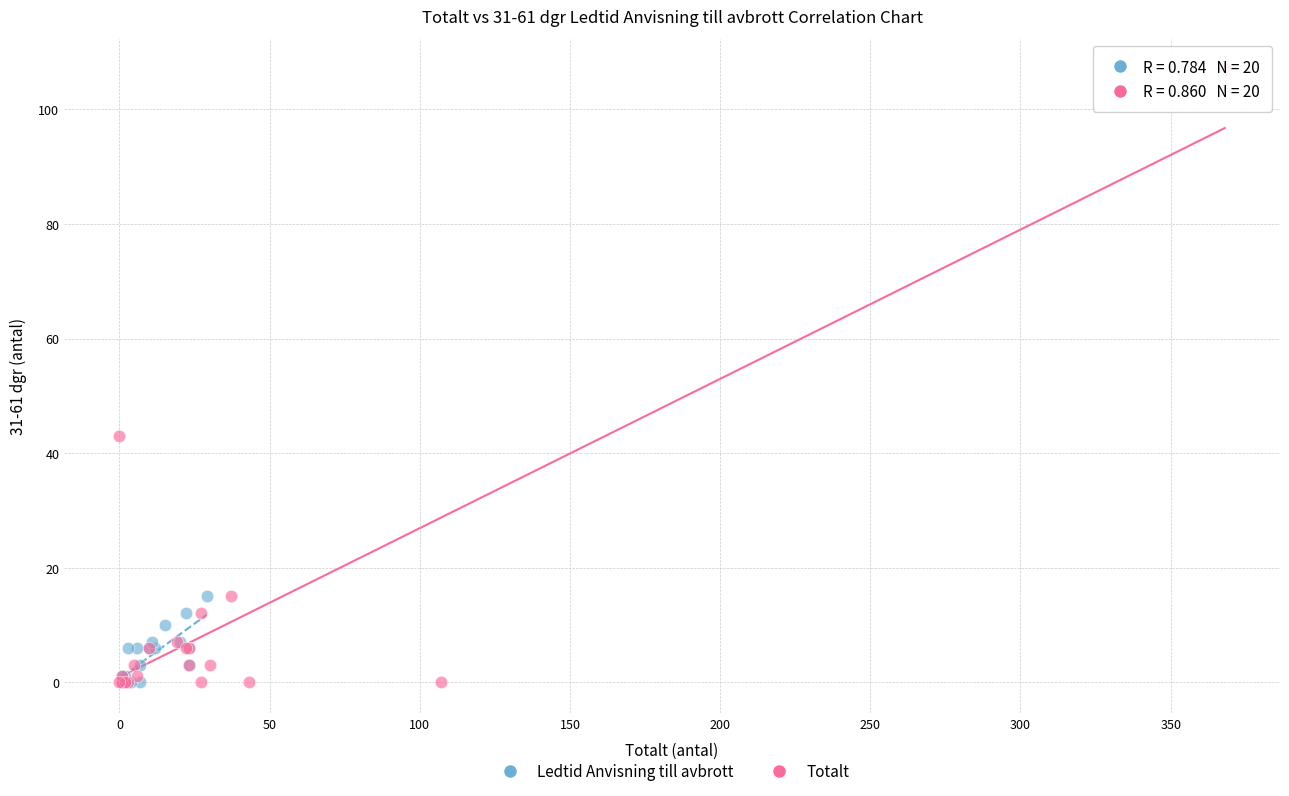

Which series has the widest spread of Y values?

Totalt